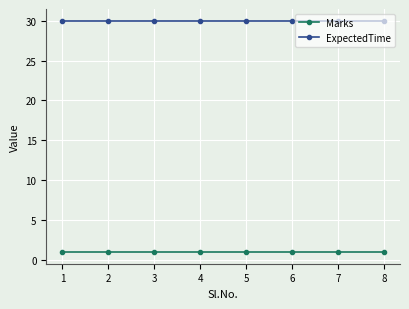

Rank the series at 5 from highest to lowest value.

ExpectedTime, Marks